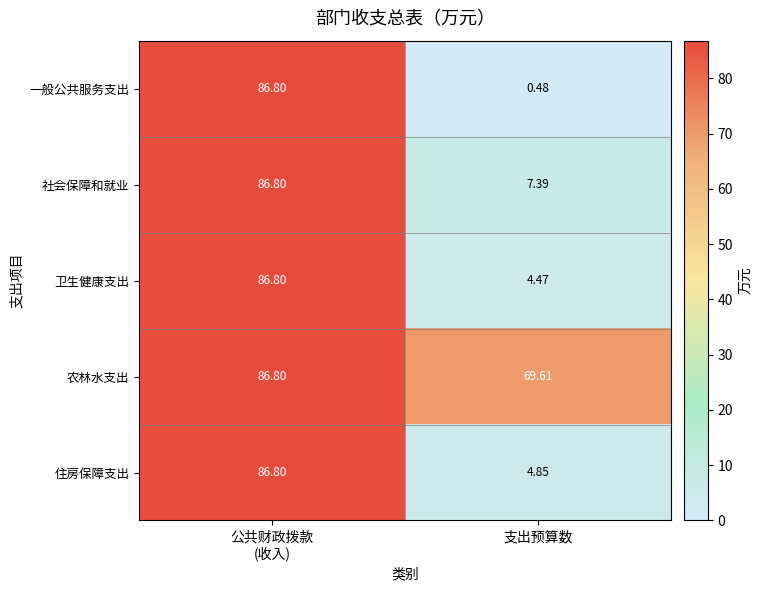

At which label is 社会保障和就业 closest to 47?

支出预算数